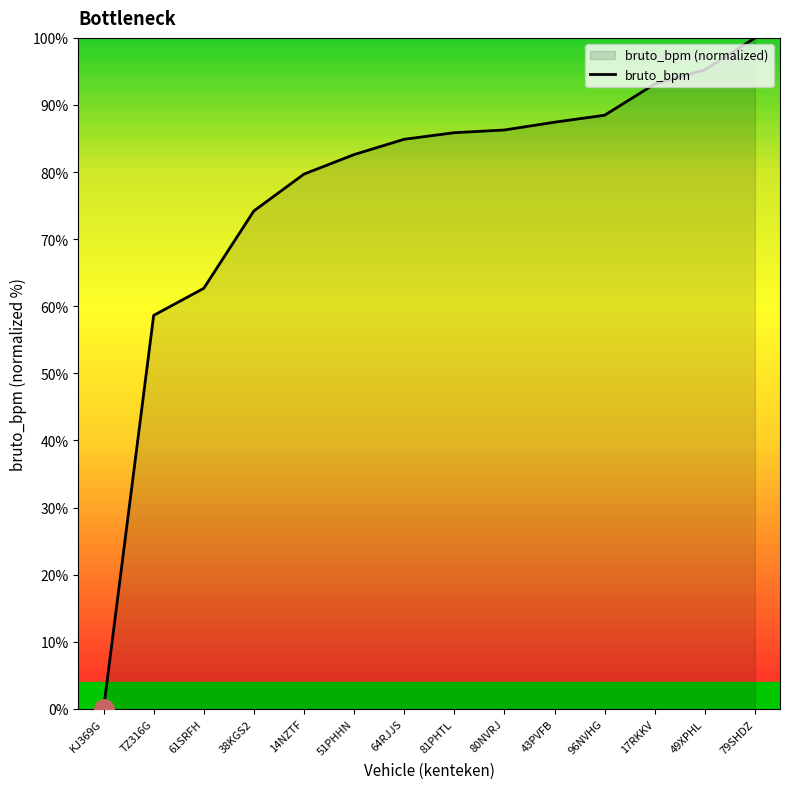

Approximately how many times larger is the value at 96NVHG compared to 79SHDZ?

0.9